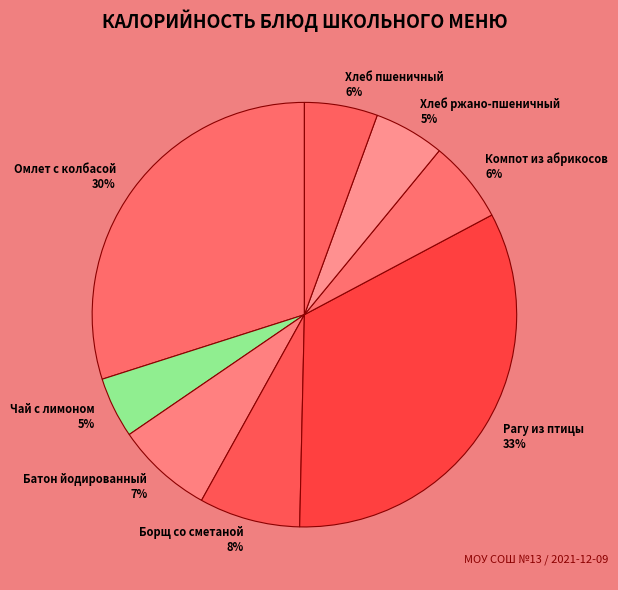

The Хлеб ржано-пшеничный slice represents 5% of the pie. True or false?

True